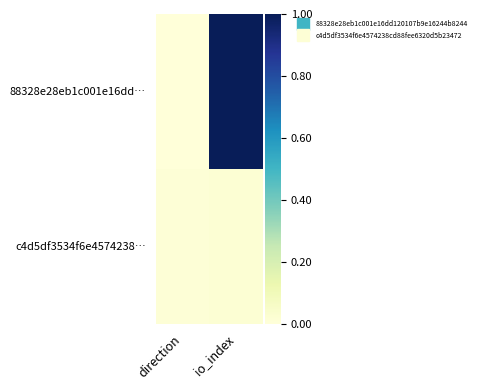

Reading left to right, extract all data points from this chart.

88328e28eb1c001e16dd…: direction=0.0	io_index=1.0
c4d5df3534f6e4574238…: direction=0.0	io_index=0.0